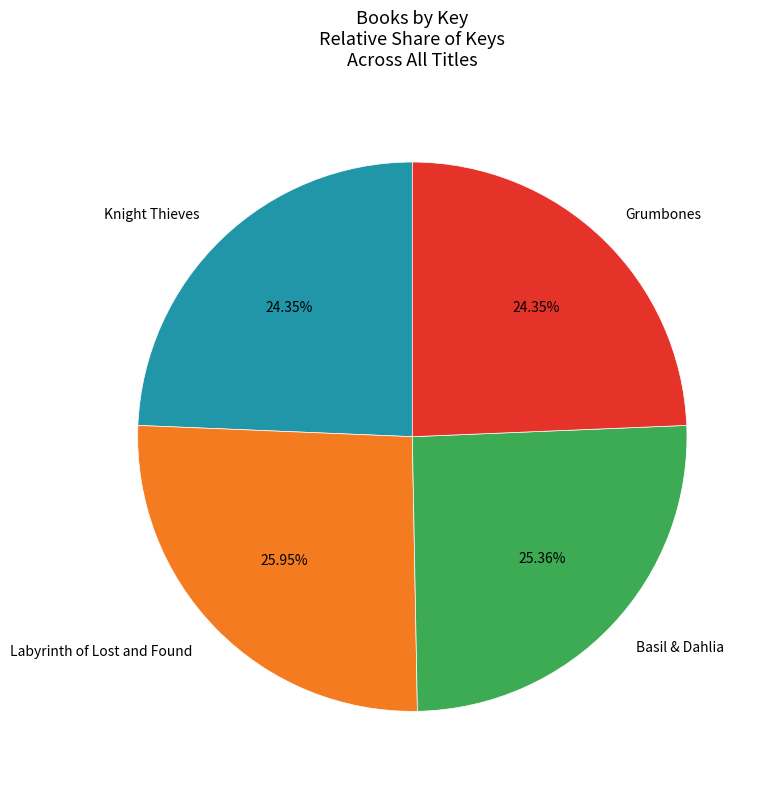

Is there any slice that represents more than half of the pie?

No